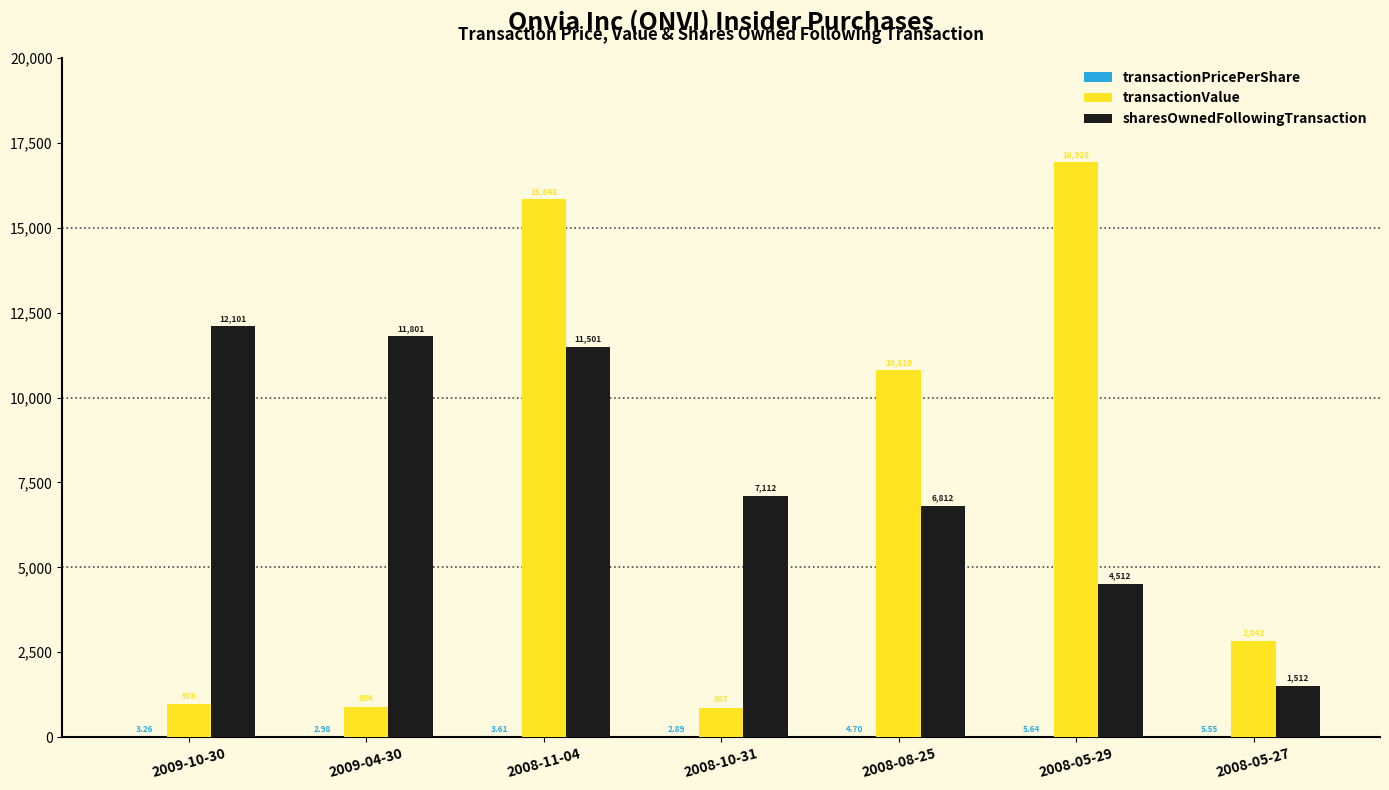

What is the spread (max minus min) of values at 2009-04-30?

11798.0